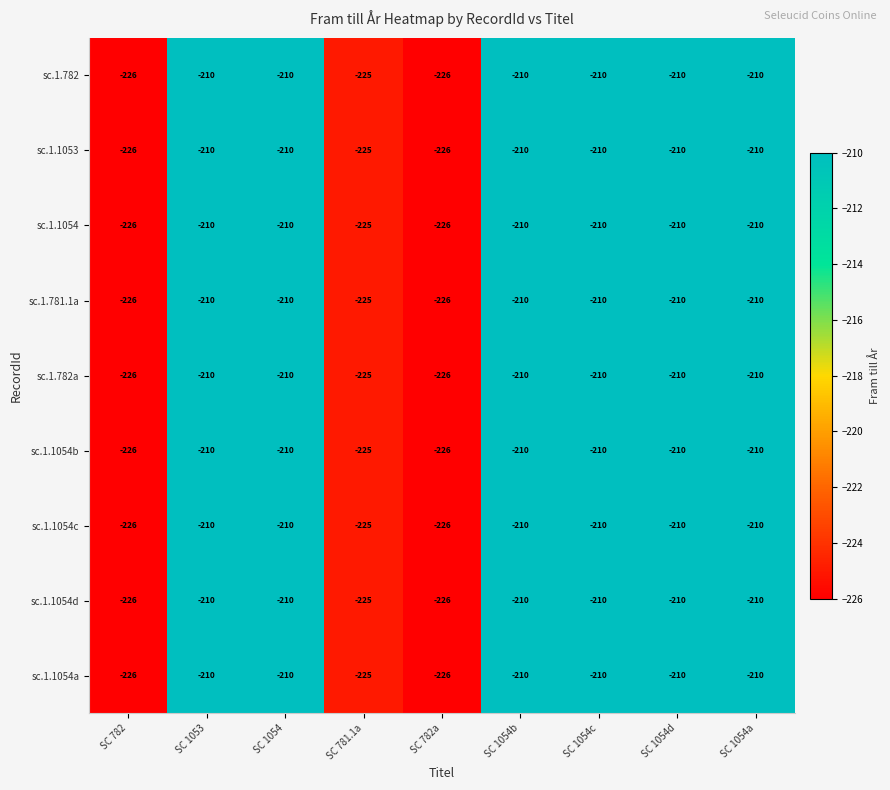

What is the maximum value for sc.1.1054c?

-210